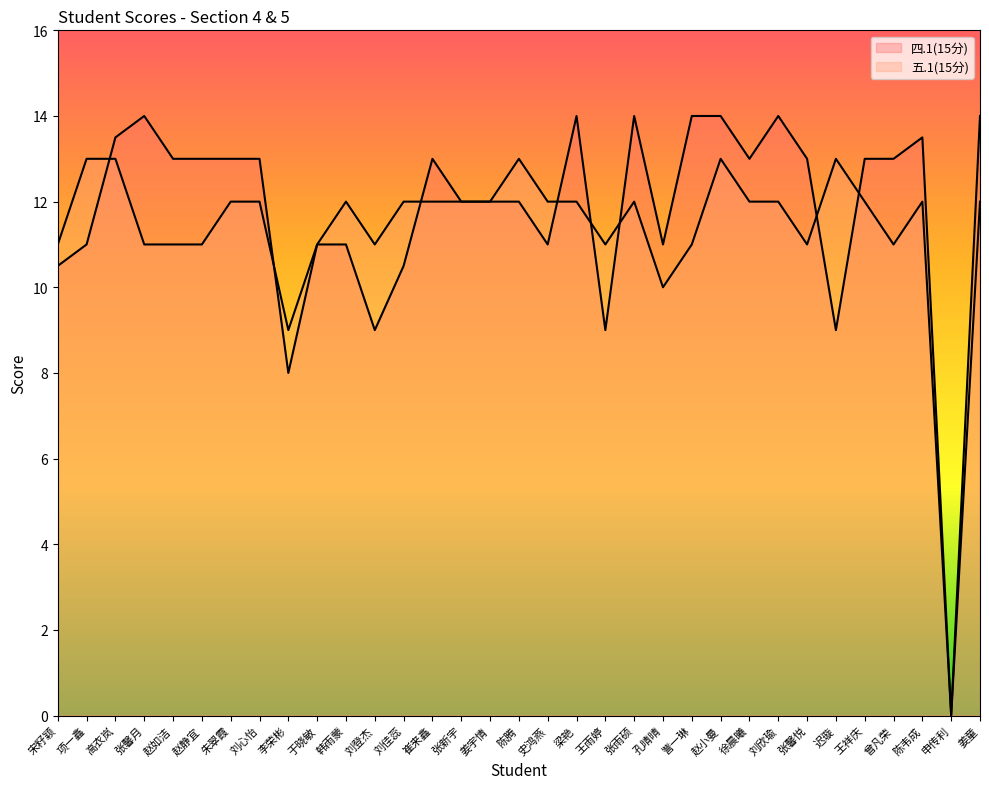

Reading left to right, what are all the values shown in this chart?

四.1(15分): 10.5	11.0	13.5	14.0	13.0	13.0	13.0	13.0	8.0	11.0	11.0	9.0	10.5	13.0	12.0	12.0	12.0	11.0	14.0	9.0	14.0	11.0	14.0	14.0	13.0	14.0	13.0	9.0	13.0	13.0	13.5	0.0	14.0
五.1(15分): 11.0	13.0	13.0	11.0	11.0	11.0	12.0	12.0	9.0	11.0	12.0	11.0	12.0	12.0	12.0	12.0	13.0	12.0	12.0	11.0	12.0	10.0	11.0	13.0	12.0	12.0	11.0	13.0	12.0	11.0	12.0	0.0	12.0